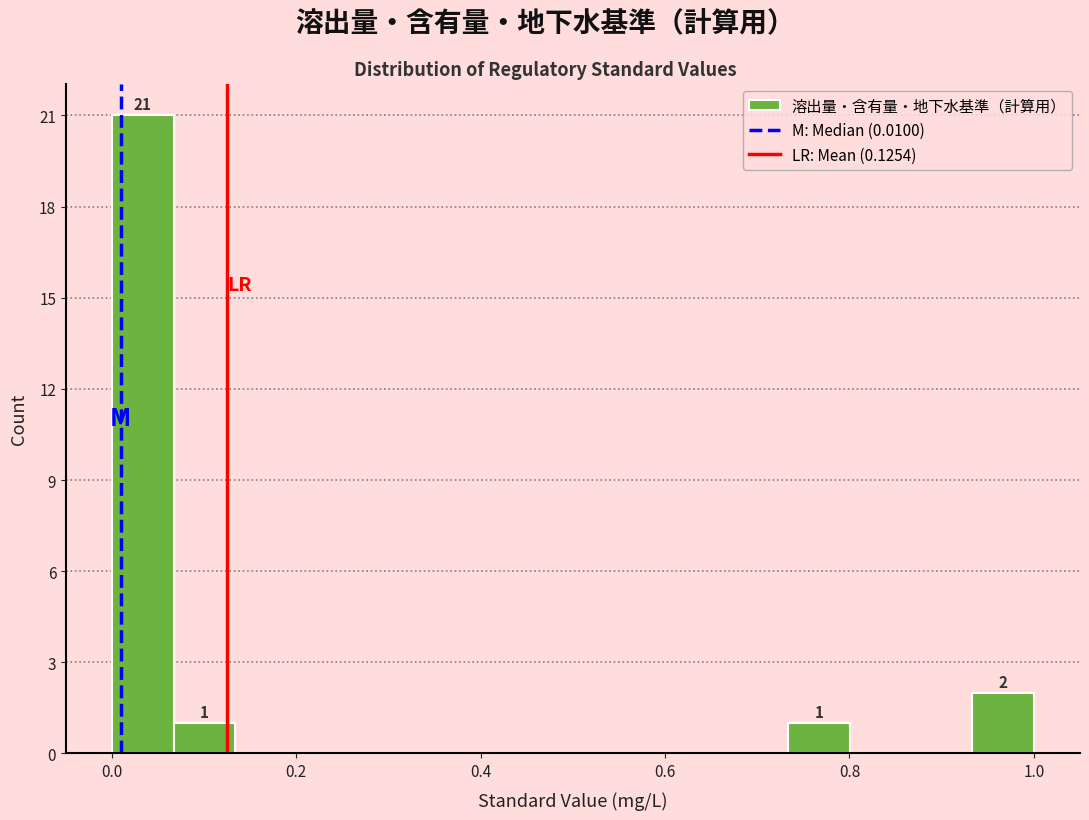

Read against the x-axis, roughly where is the centre of the tallest bar?

0.04